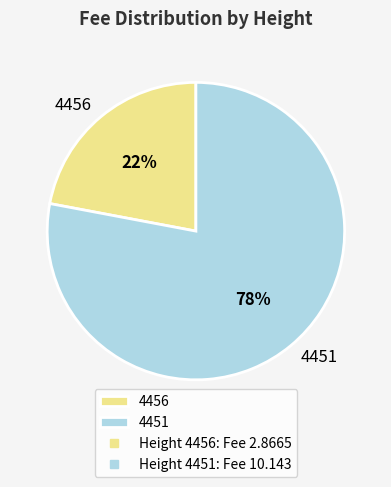

What is the largest slice in the pie chart?

4451